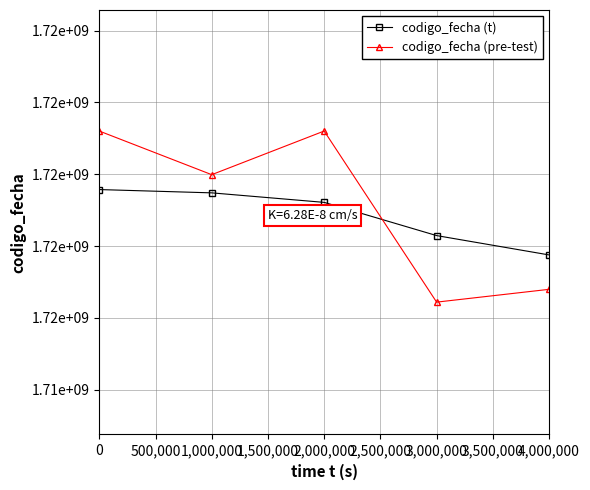

What is the smallest value displayed?

1716438340.4